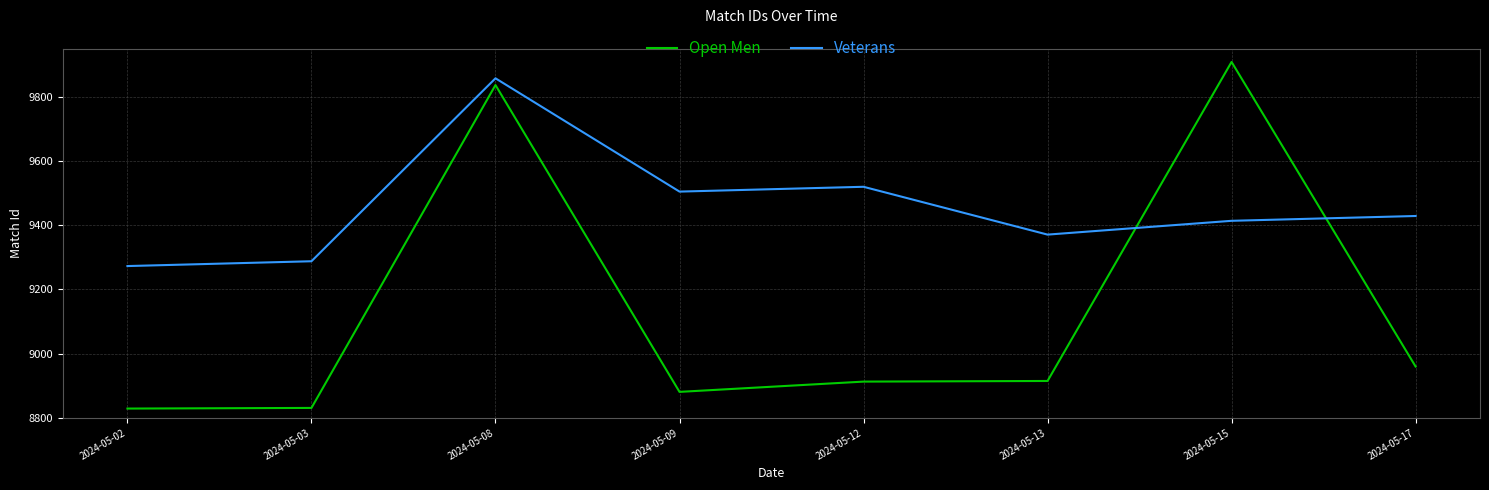

In Veterans, how many points are higher than both neighbors (excluding endpoints)?

2